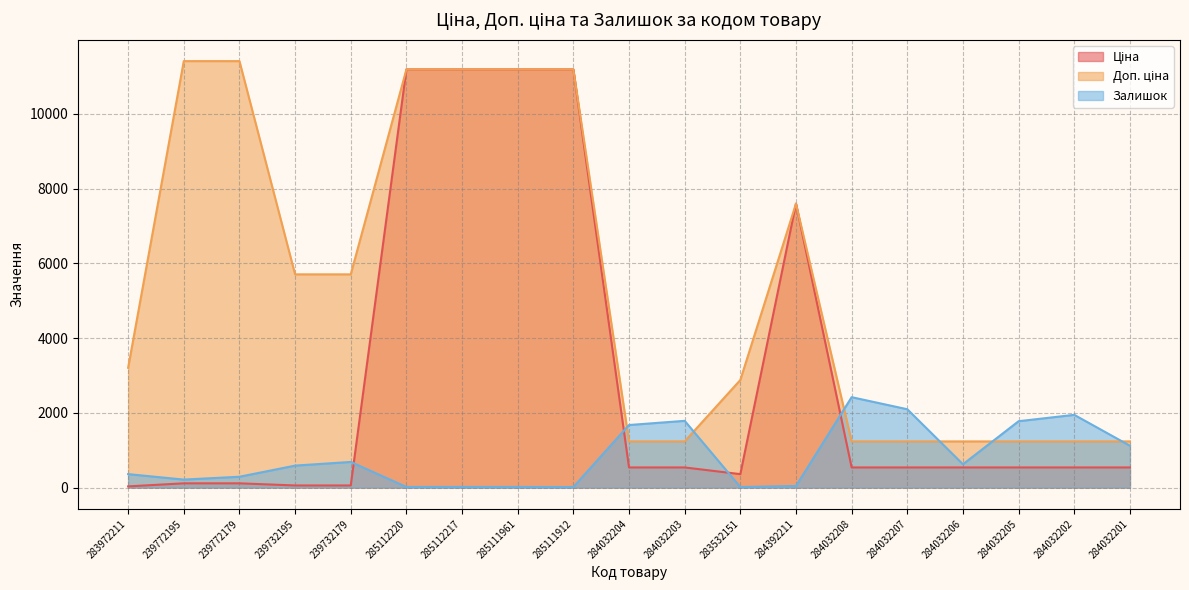

At which category does the chart reach its peak across all series?

239772195